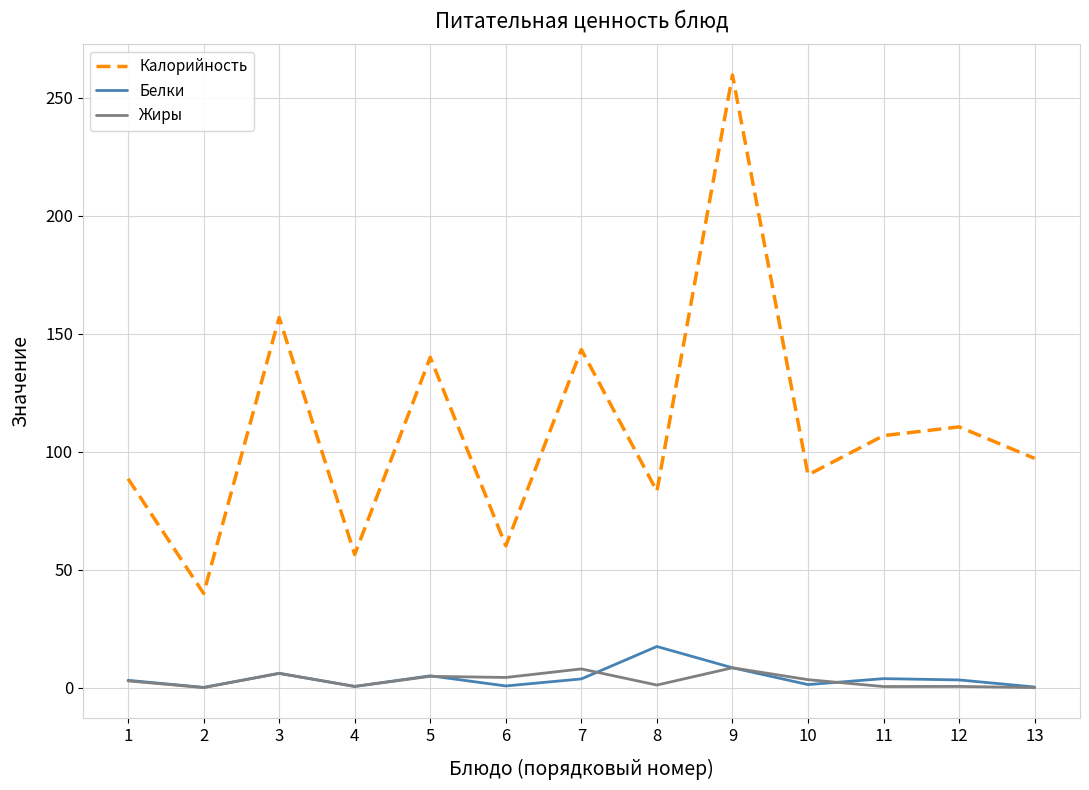

Is it true that Калорийность equals 60.7 at 13?

False